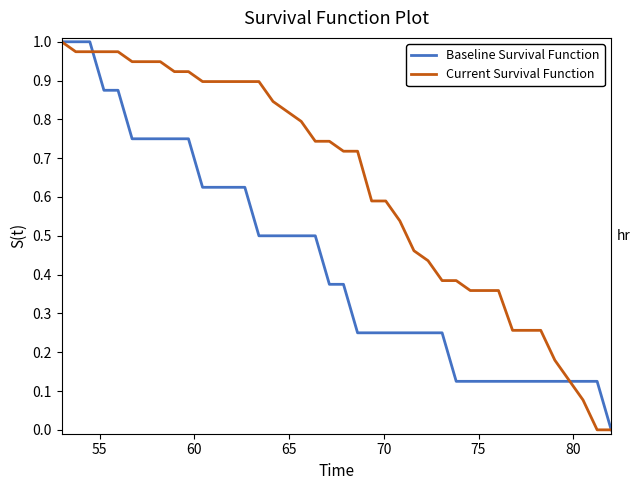

List the series in order of their overall mean, lowest first.

Baseline Survival Function, Current Survival Function